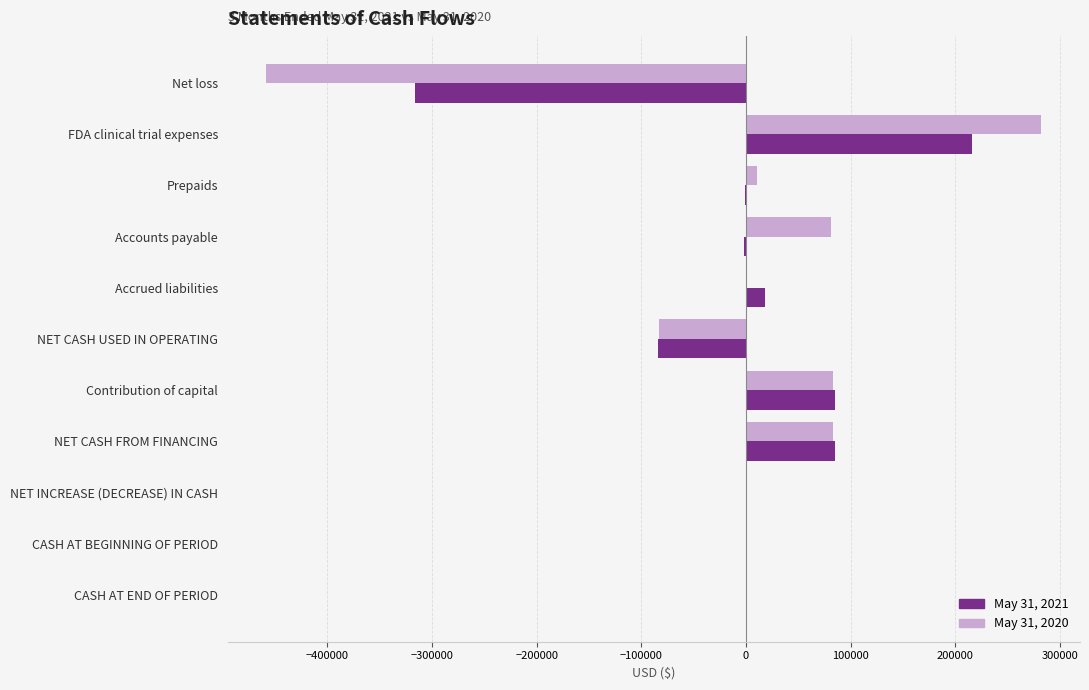

Which series changed the most between FDA clinical trial expenses and NET CASH USED IN OPERATING?

May 31, 2020